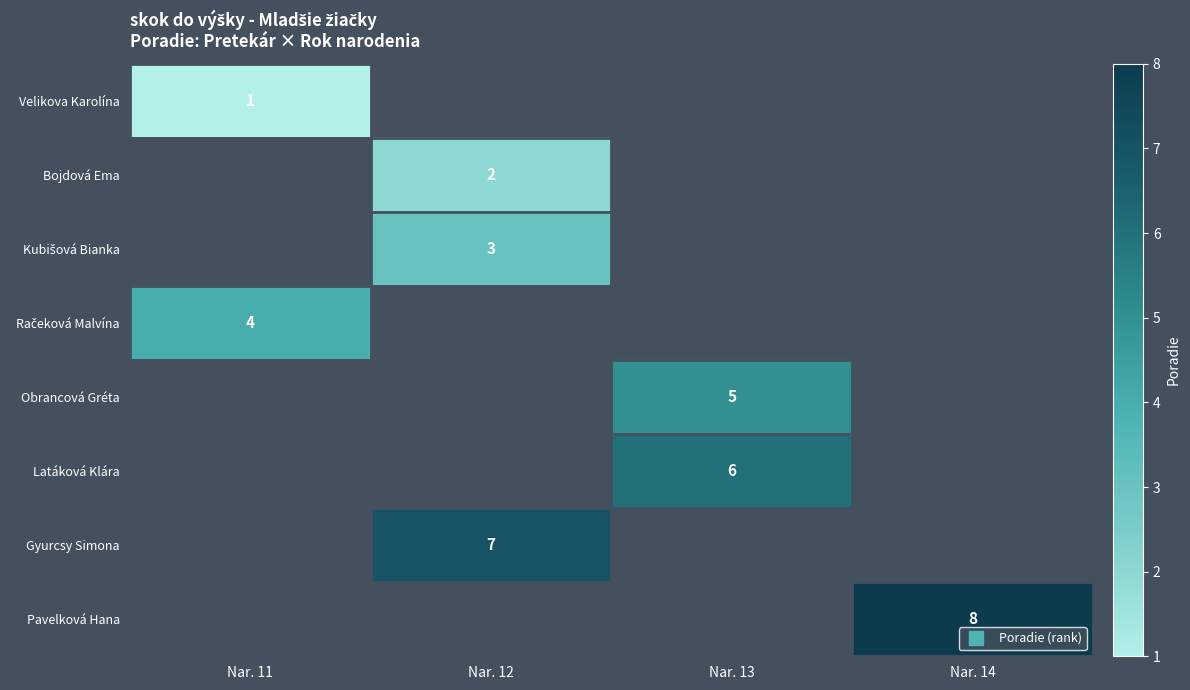

The value of row_7 at Nar. 14 is 8.0. True or false?

True